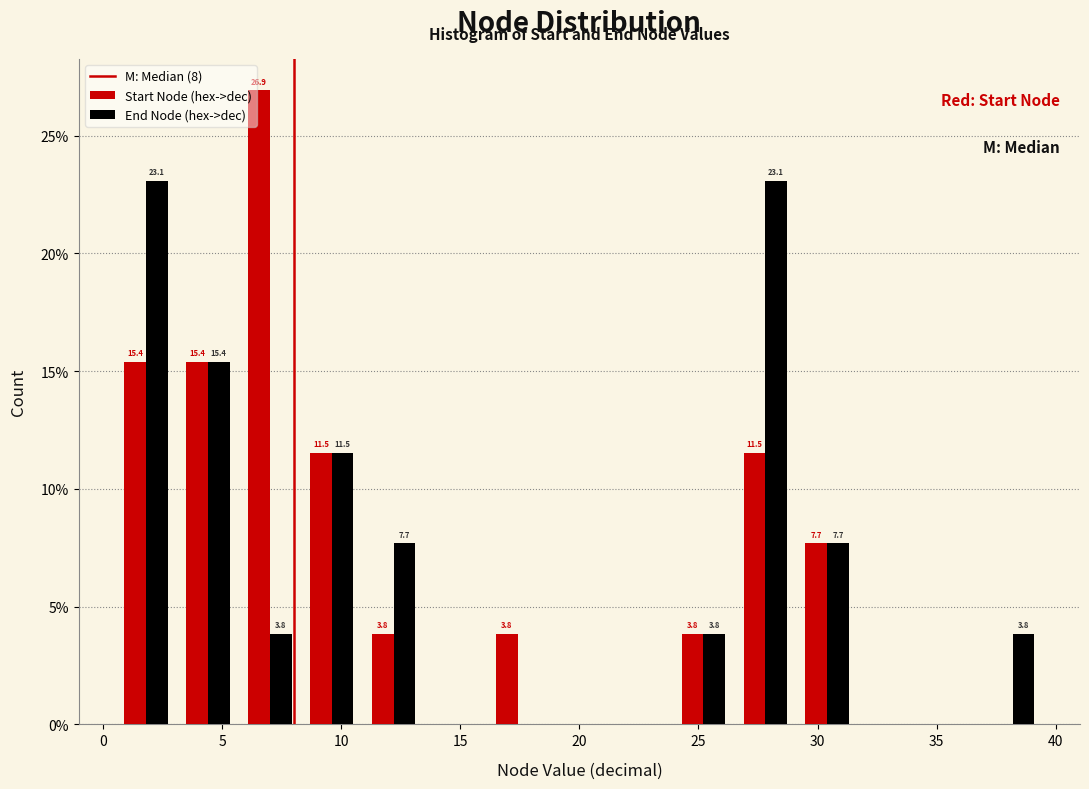

In the Start Node (hex->dec) series, which range on the x-axis has the tallest bar?

5.7 to 8.3